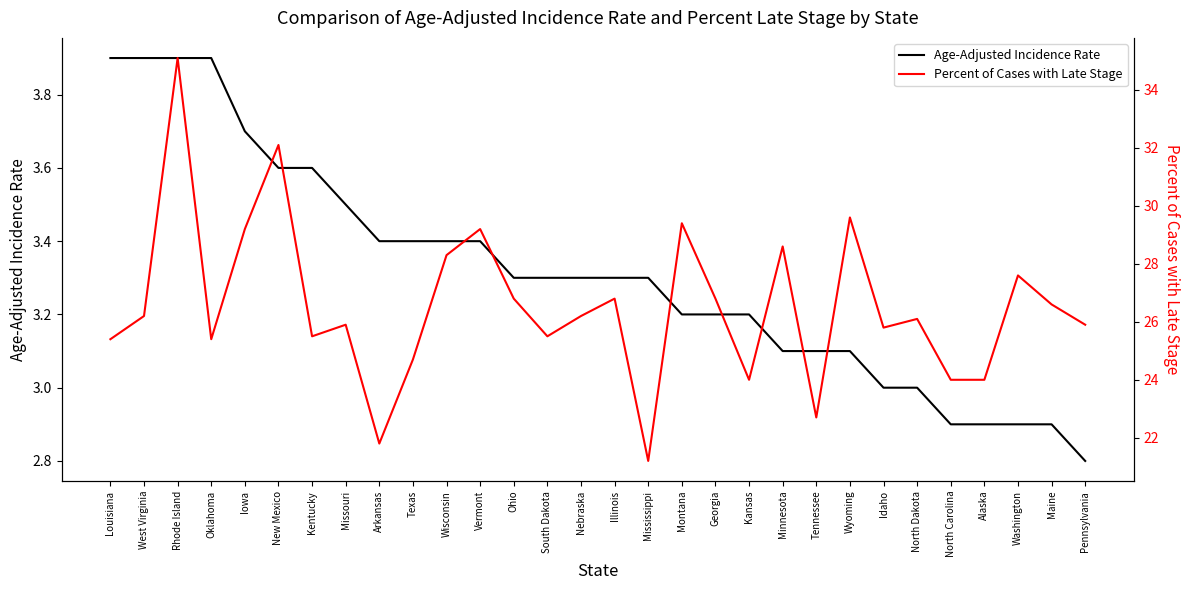

Between Illinois and North Carolina, which is larger?

Illinois